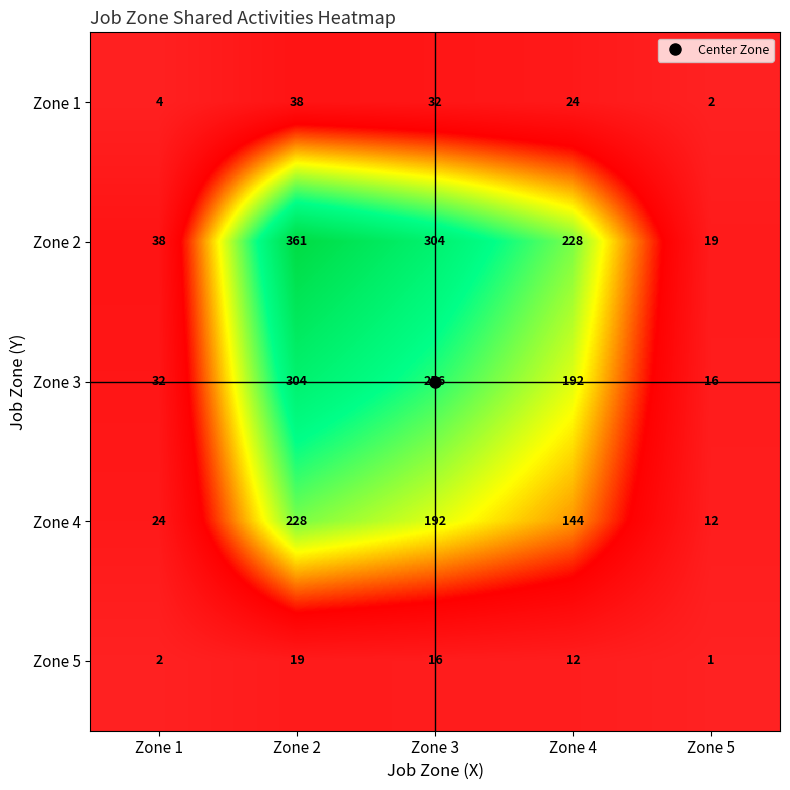

What is the sum of all Zone 2 values?

950